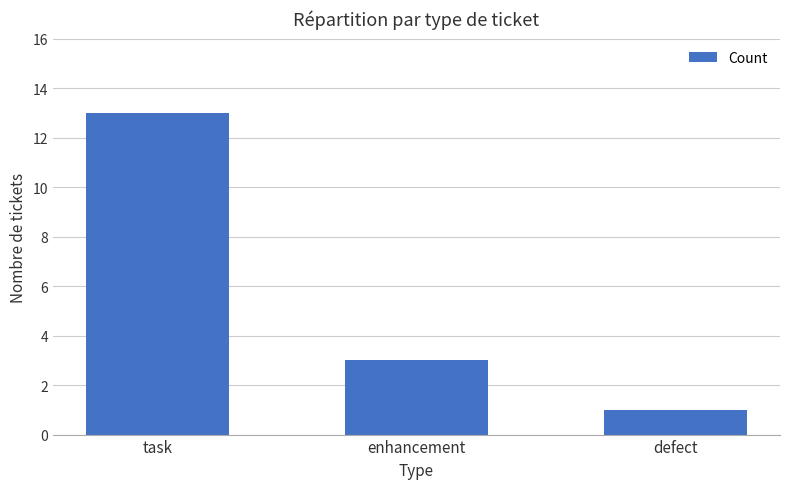

Which category has the highest value across all series?

task